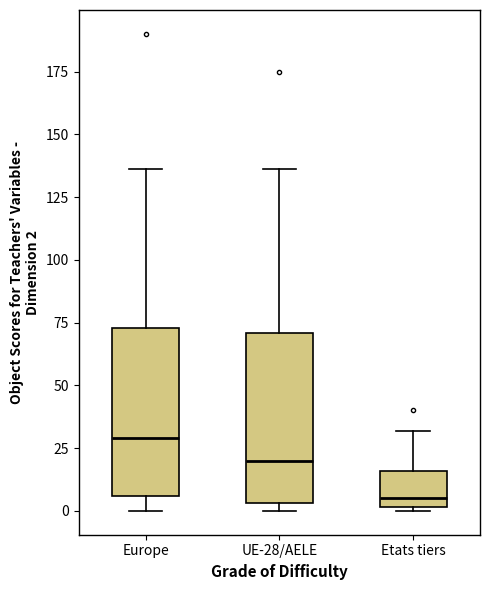

Where is the upper edge of the box for Etats tiers on the y-axis? The values are not printed on the chart, so give them approximately, as read against the axis.

15